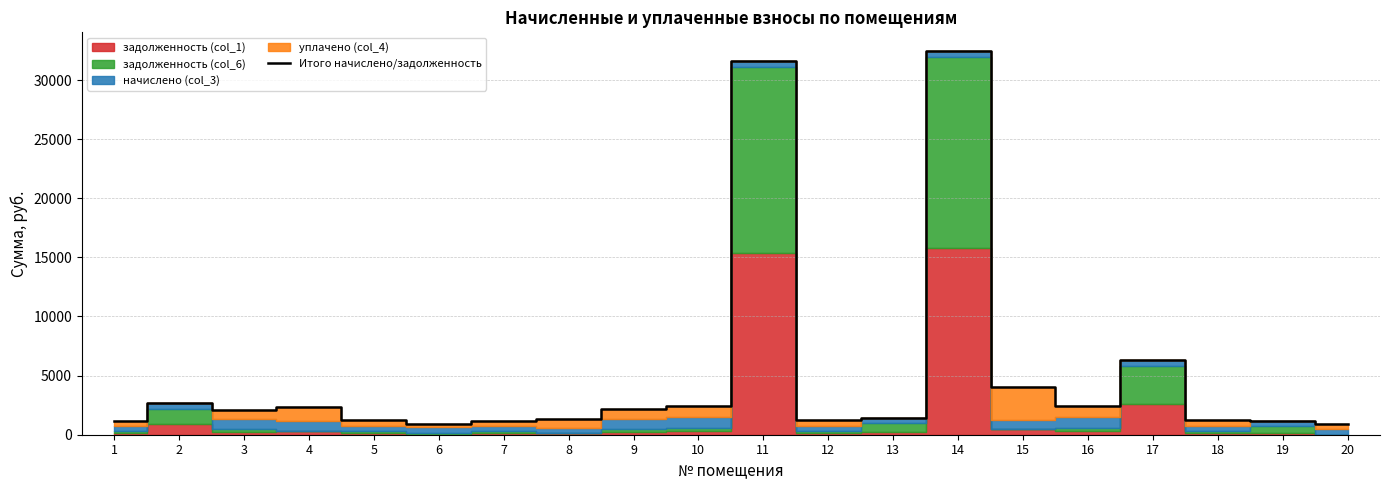

How many interior local valleys (lower than both neighbors) does the data have?

4